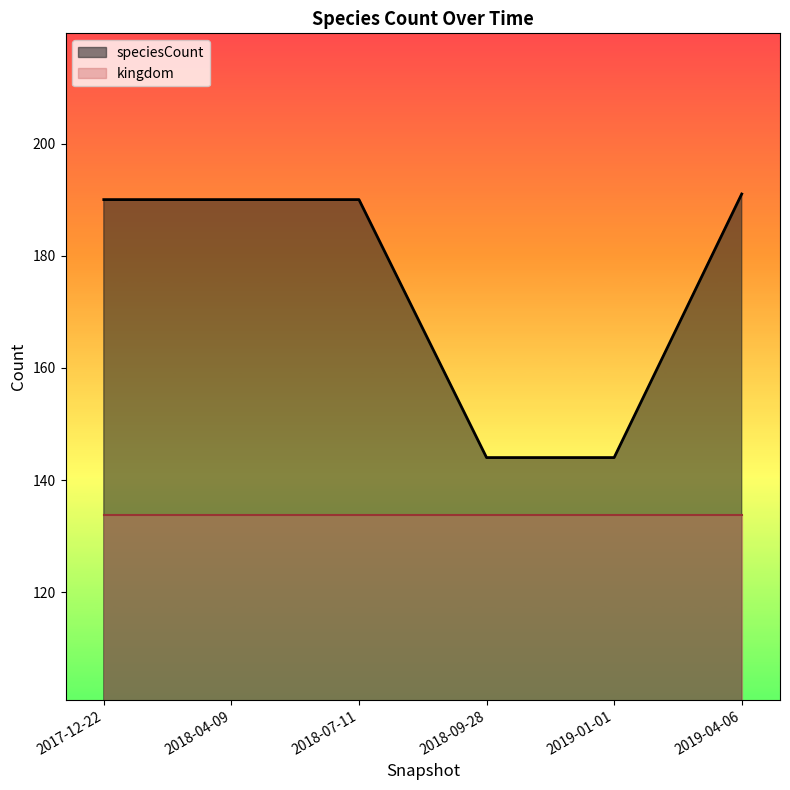

Read the value at 2018-04-09.

190